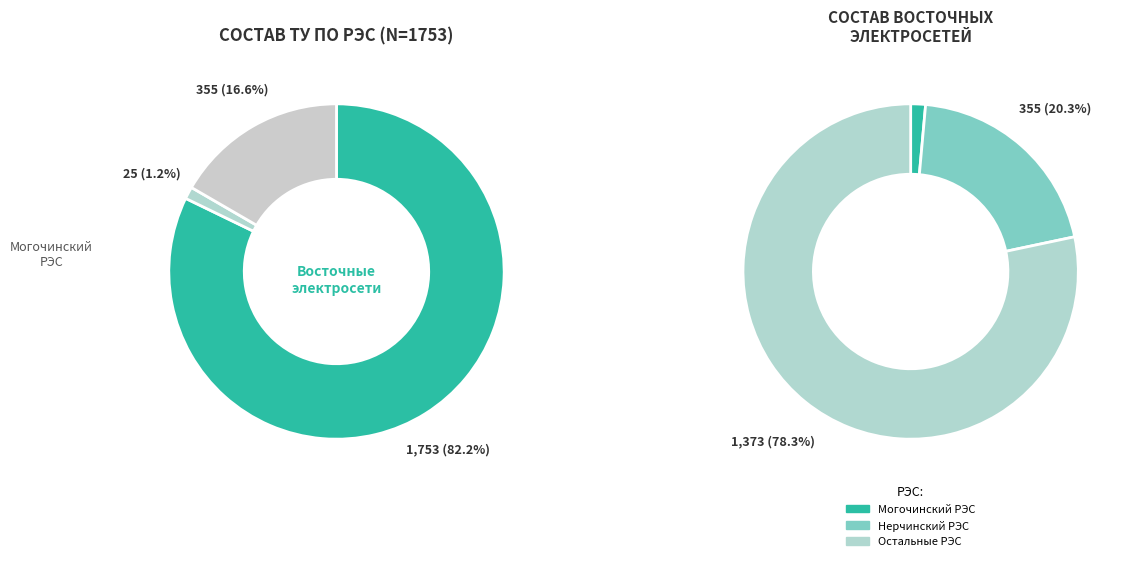

Rank the categories by value from lowest to highest.

Могочинский РЭС, Нерчинский РЭС, Восточные электросети